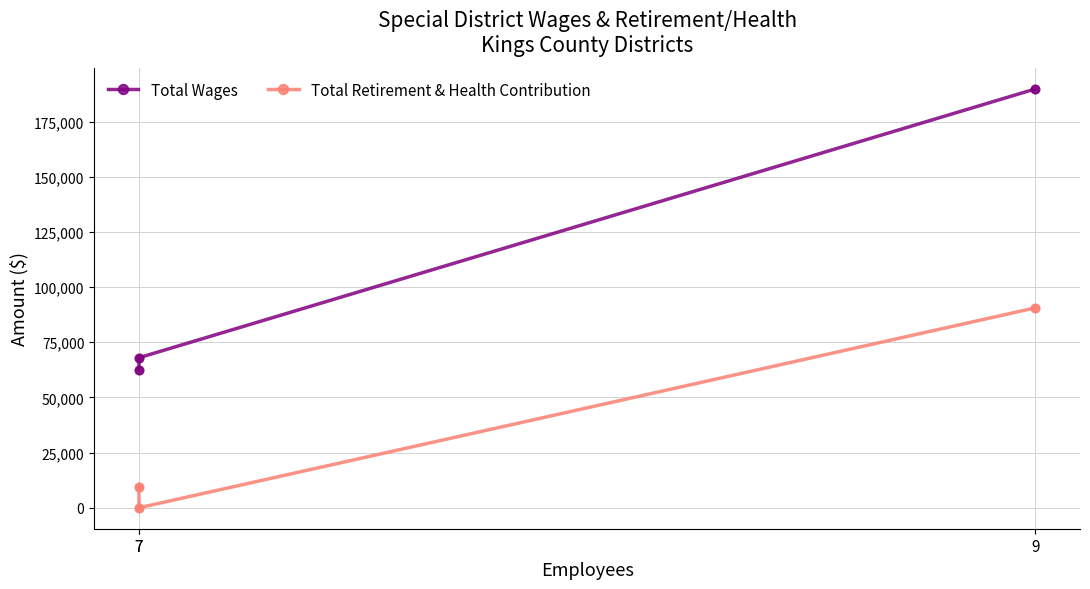

Which series reaches the minimum Y coordinate?

Total Retirement & Health Contribution